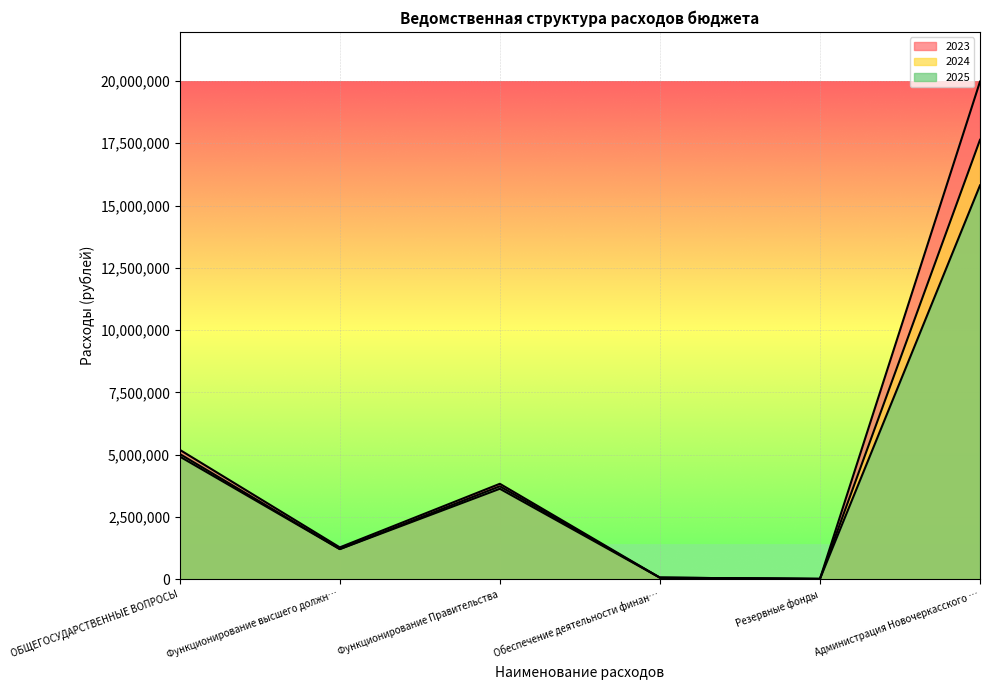

Does the chart display data point markers on the line(s)?

No